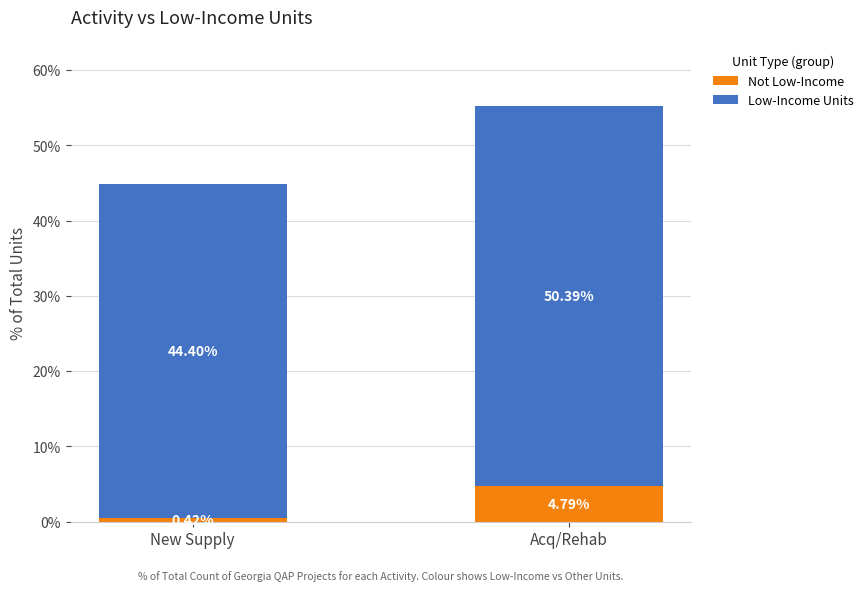

What is the total value across all series at New Supply?

44.8